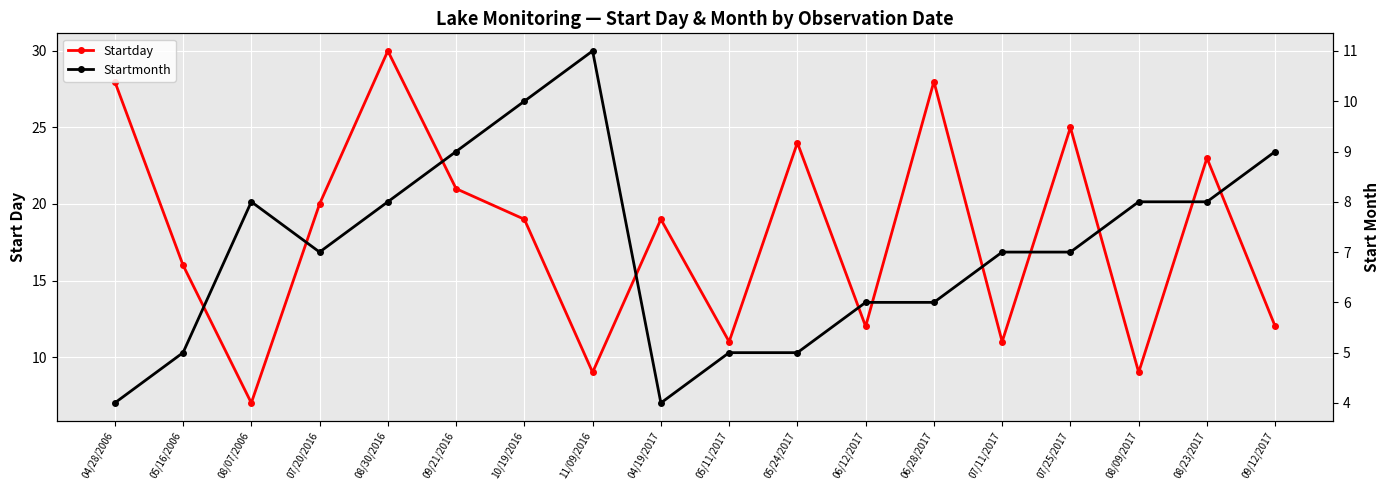

Does the chart display data point markers on the line(s)?

Yes